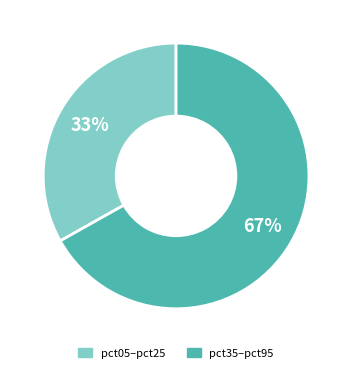

Is the sum of pct35–pct95 and pct05–pct25 greater than half?

Yes